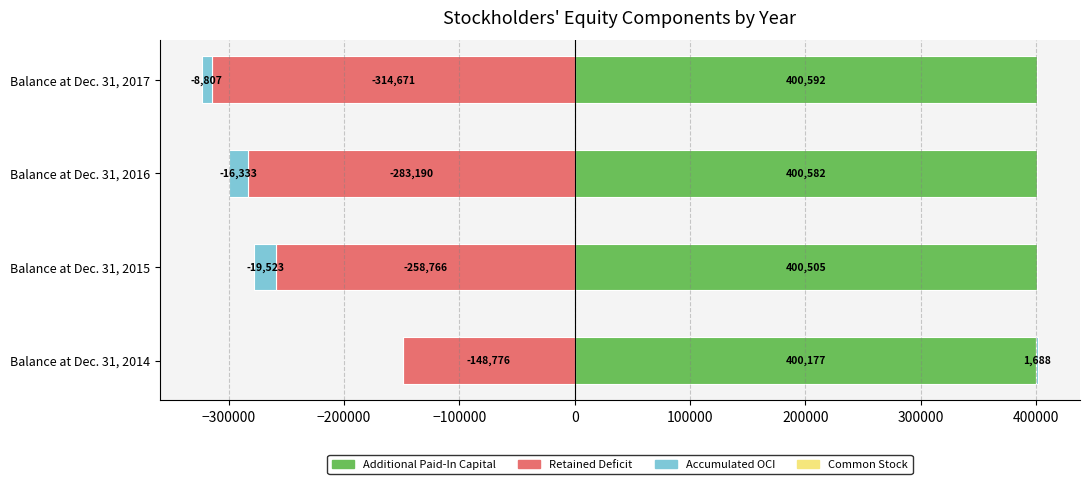

How many bars are there in total?

8